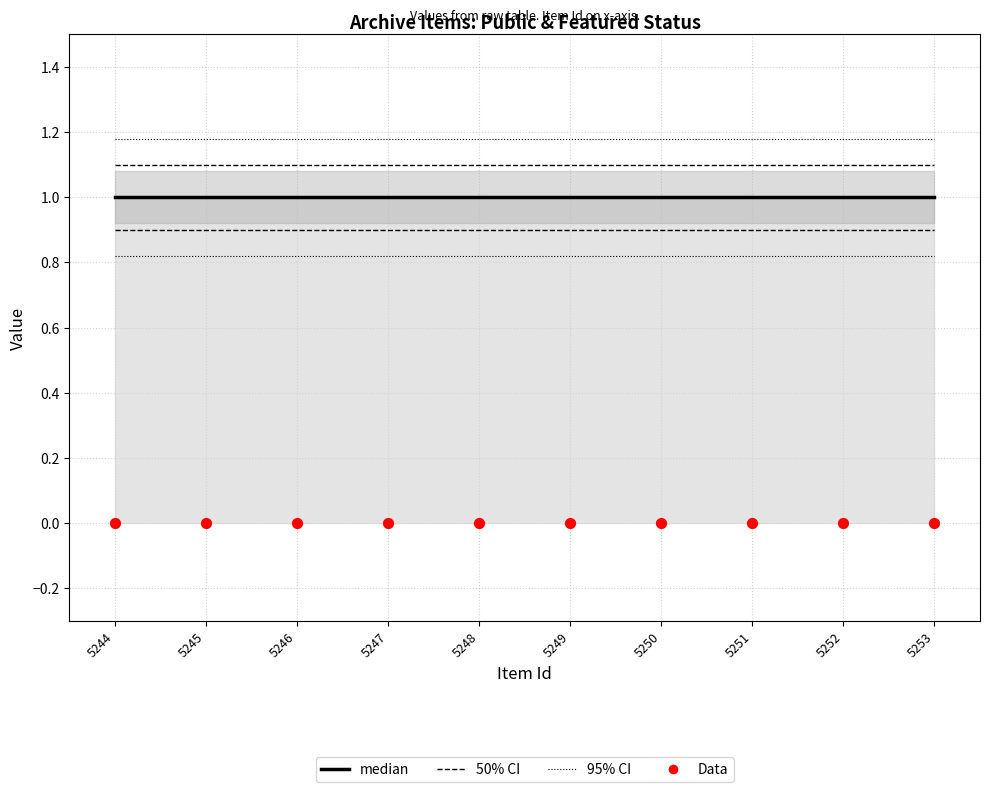

At which category is the sum across all series the highest?

5244